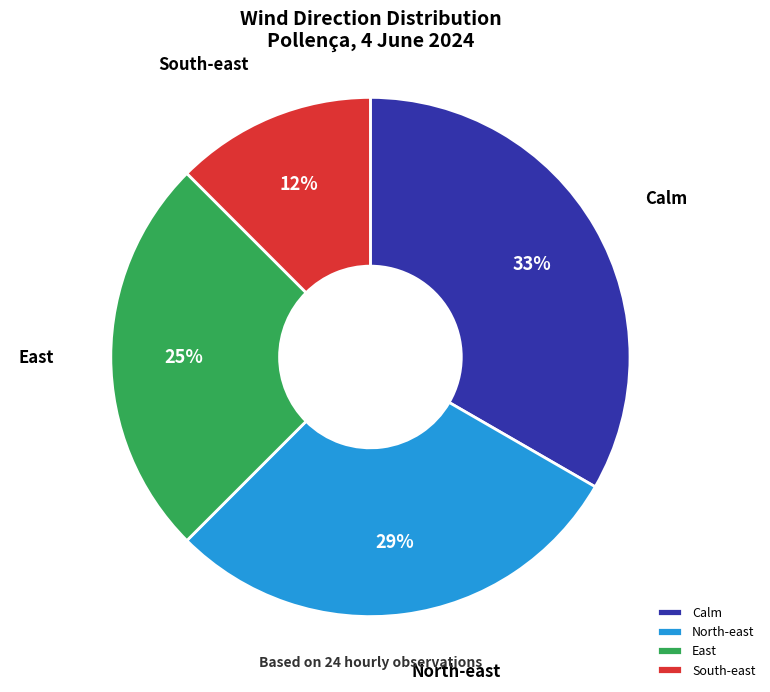

The Calm slice represents 28% of the pie. True or false?

False